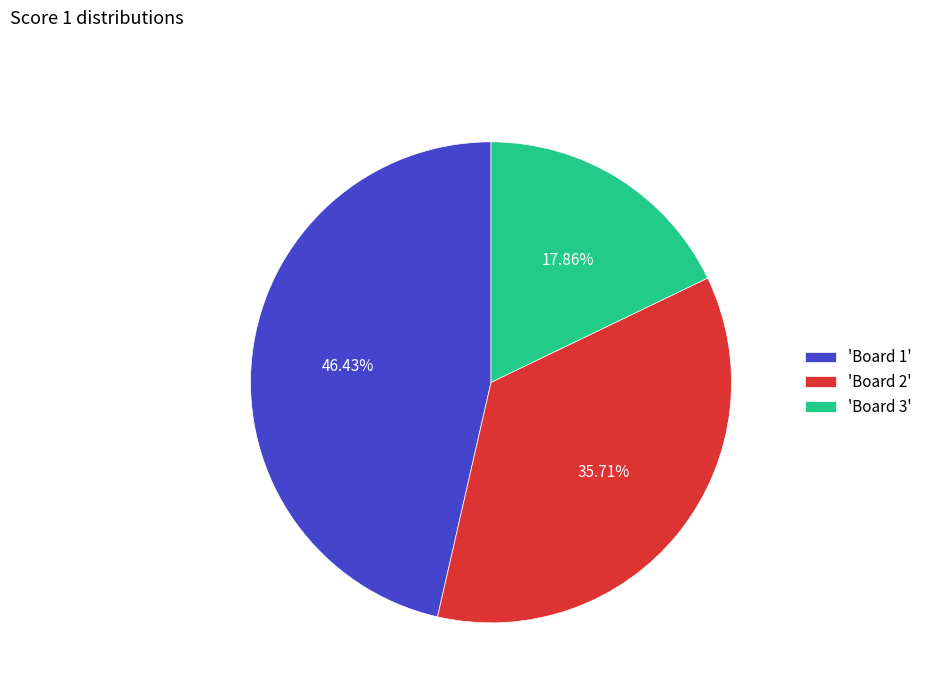

Is the sum of 'Board 1' and 'Board 3' greater than half?

Yes